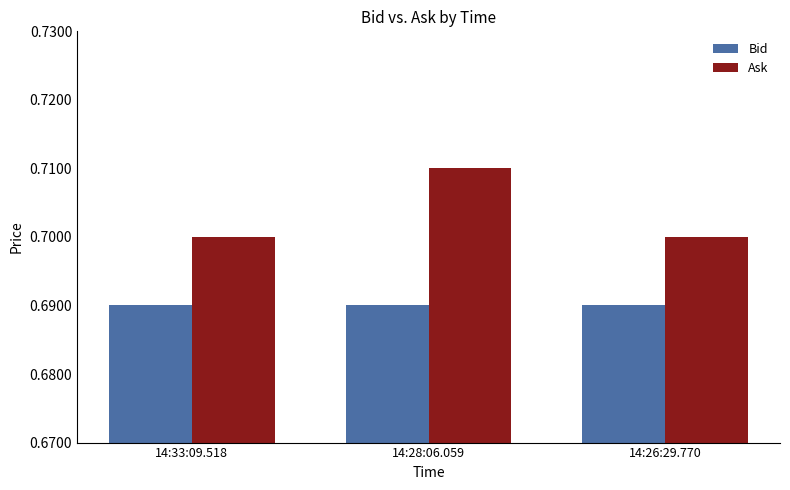

What are all the series names shown in the legend?

Bid, Ask